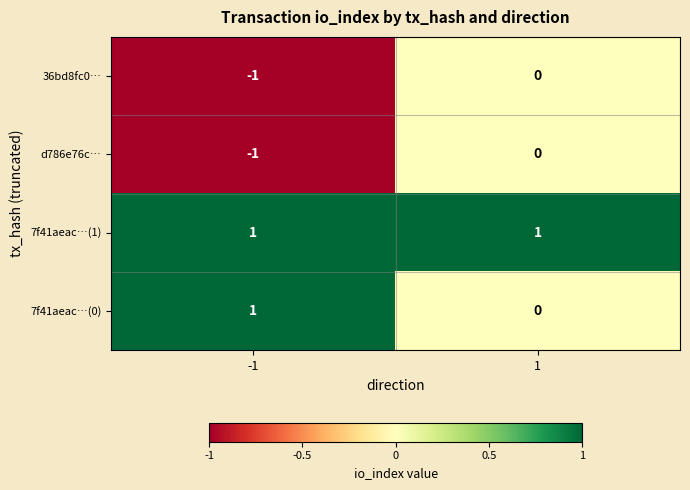

True or false: d786e76c… has a value of -1 at -1.

True